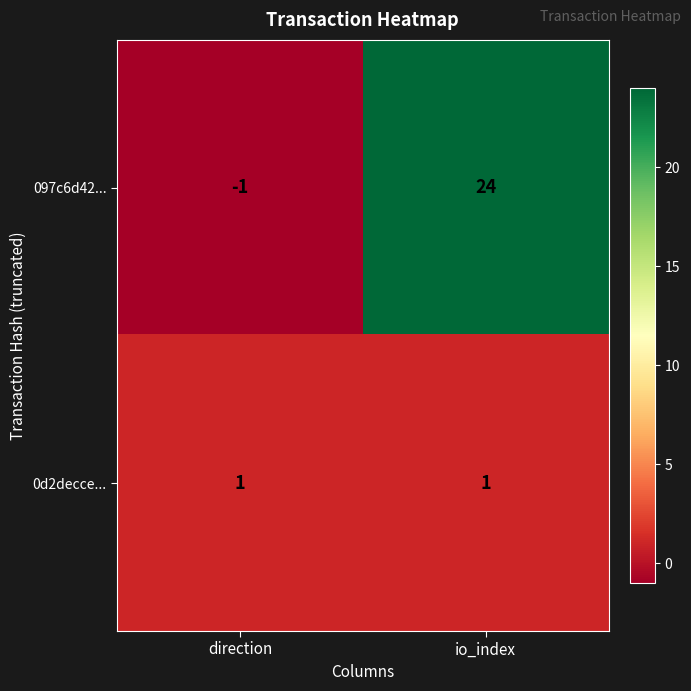

At which label is 097c6d42... closest to 11?

direction